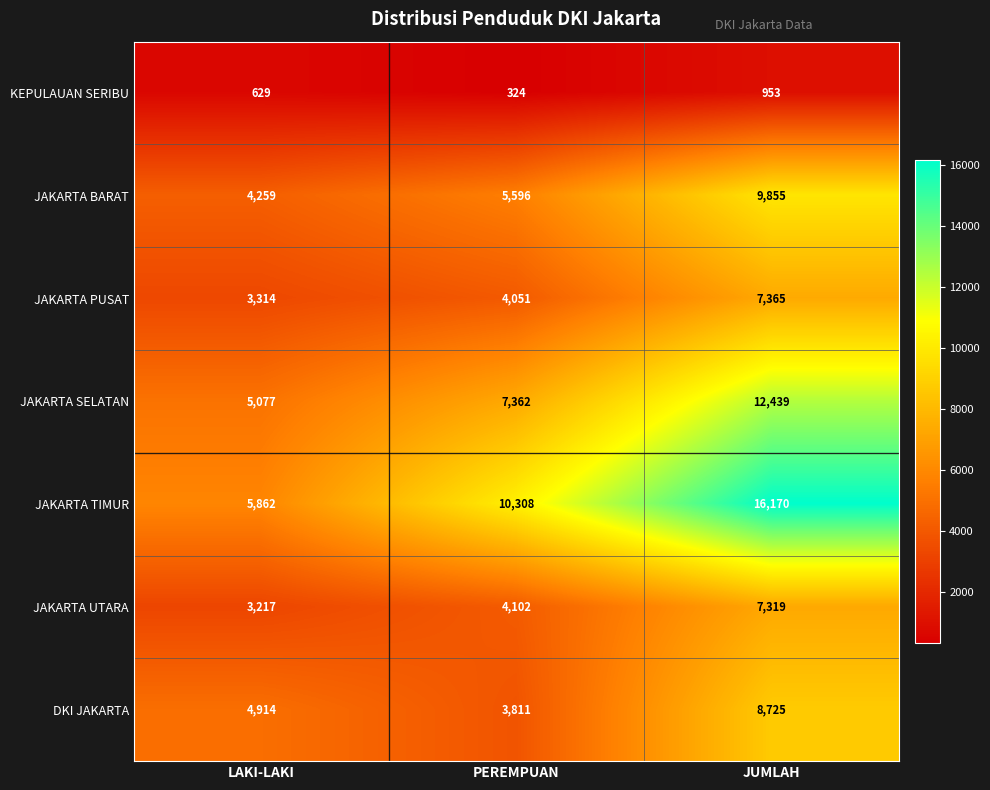

At which category does the chart reach its minimum across all series?

PEREMPUAN